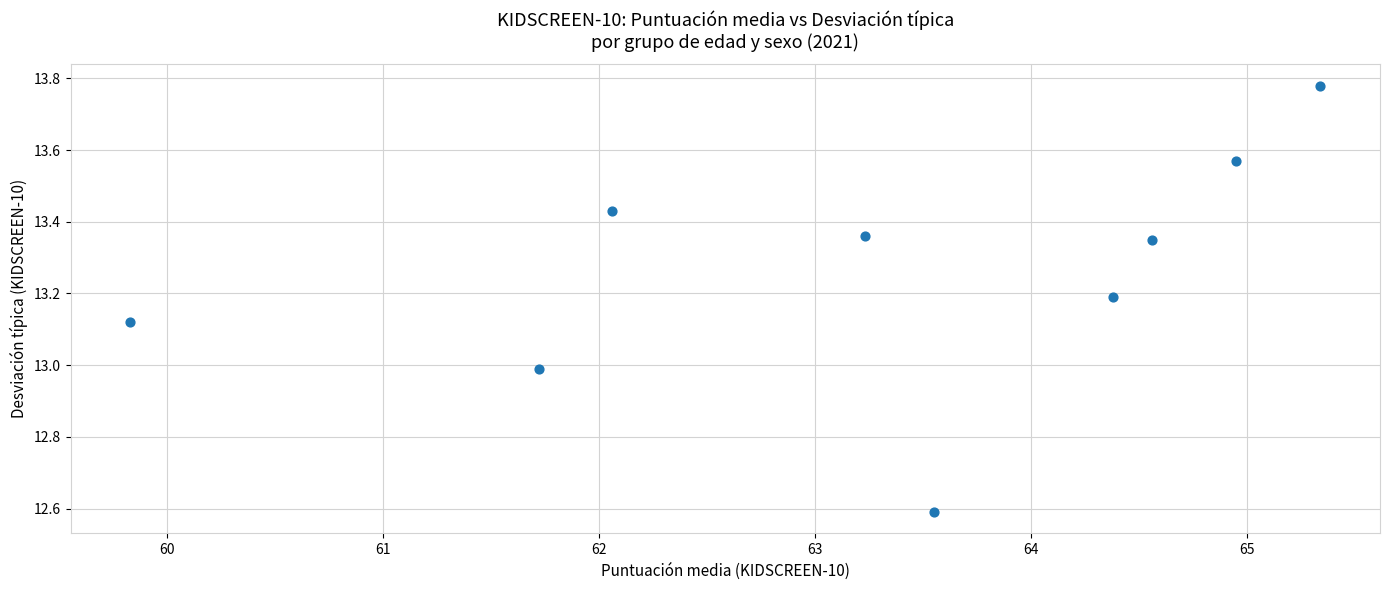

What is the average X value?

63.3